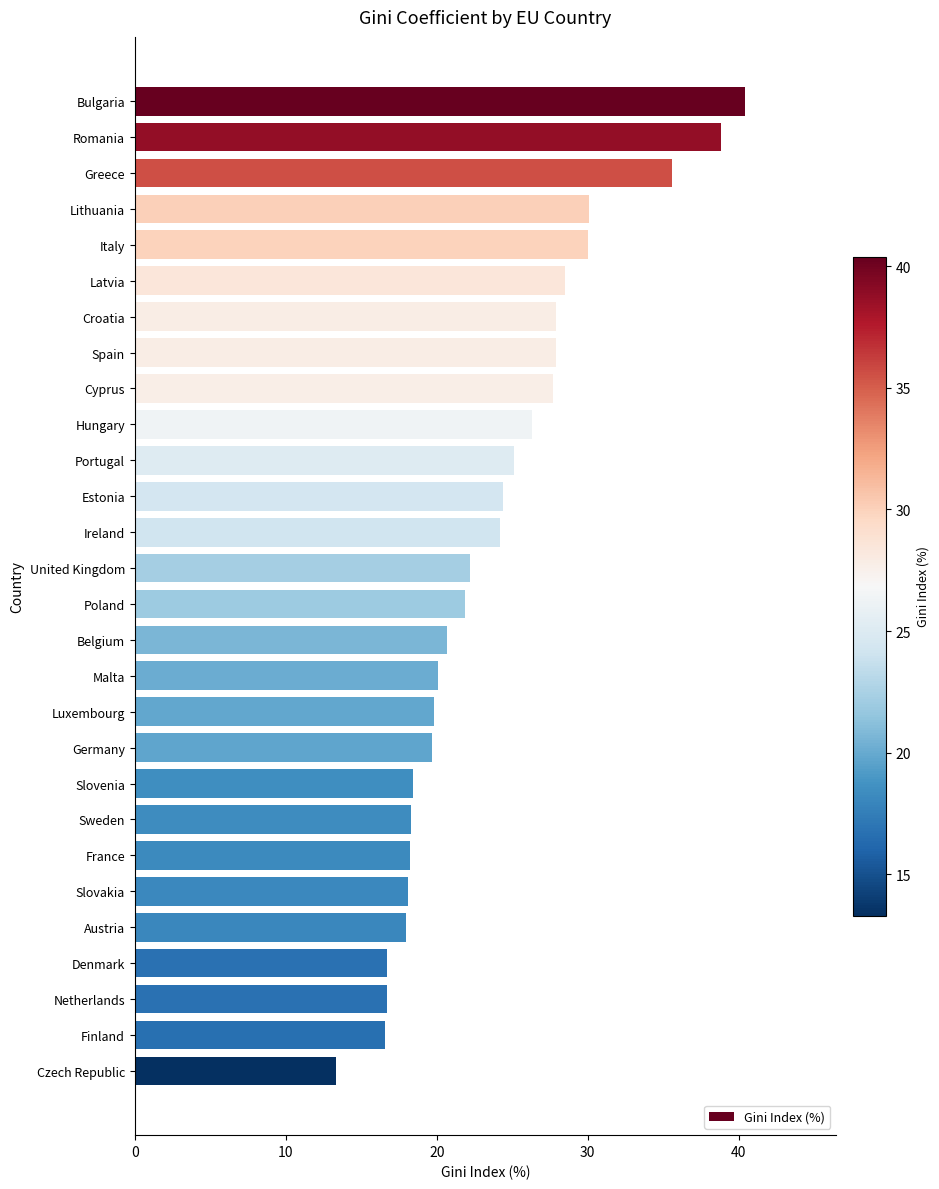

Which has a higher value, Greece or Luxembourg?

Greece